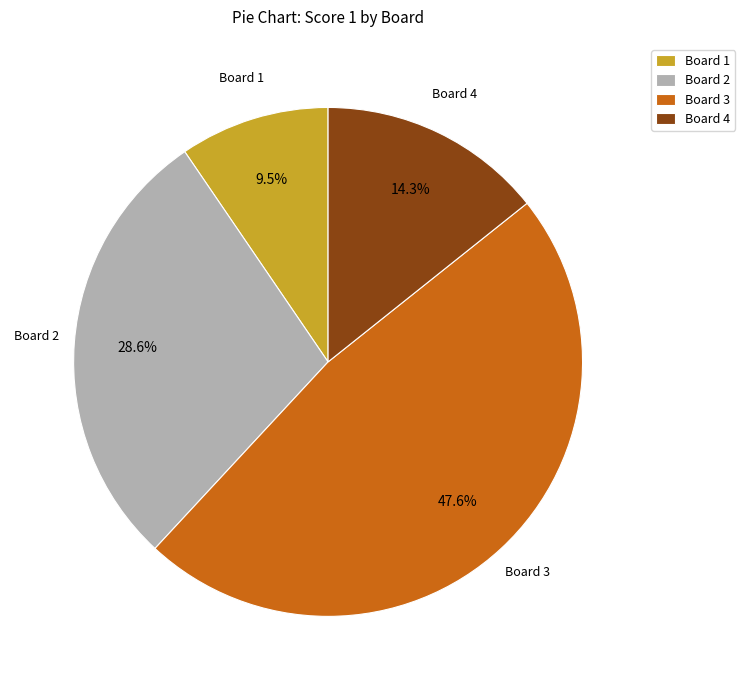

Approximately how many times larger is the value at Board 1 compared to Board 2?

0.3